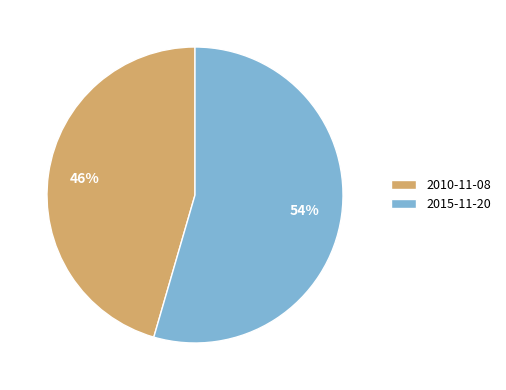

To the nearest percent, what percentage of the pie is 2010-11-08?

46%